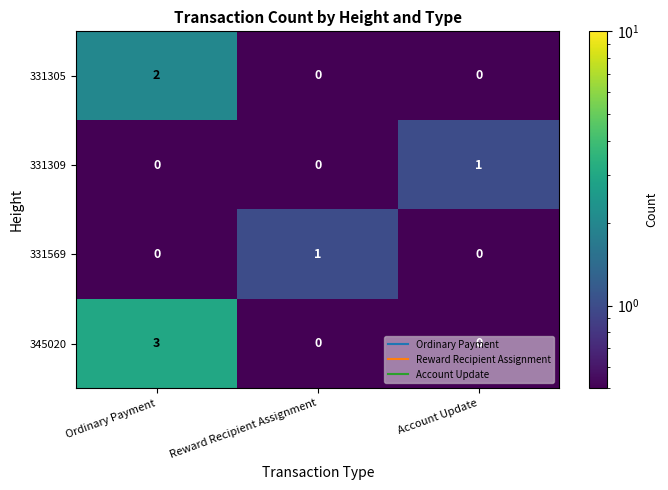

How many distinct data groups are displayed?

4